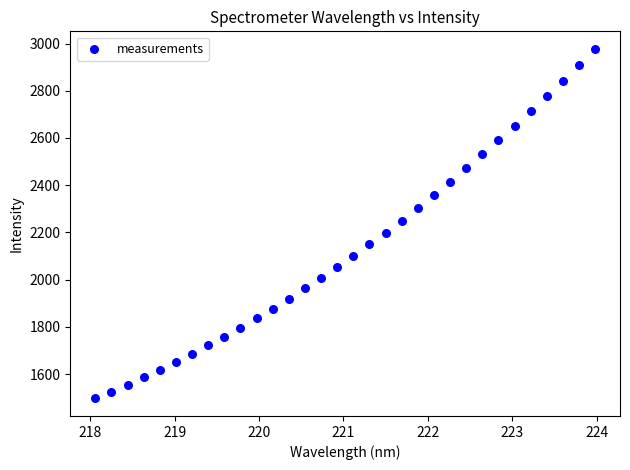

What is the range of Y values (max minus min)?

1481.1